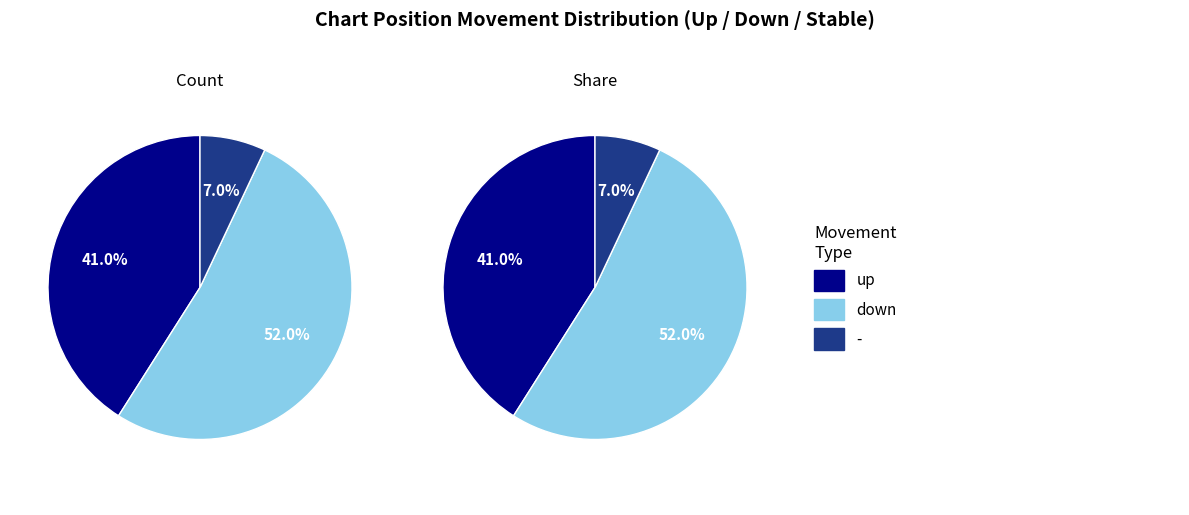

What is the change in value from down to -?

-45